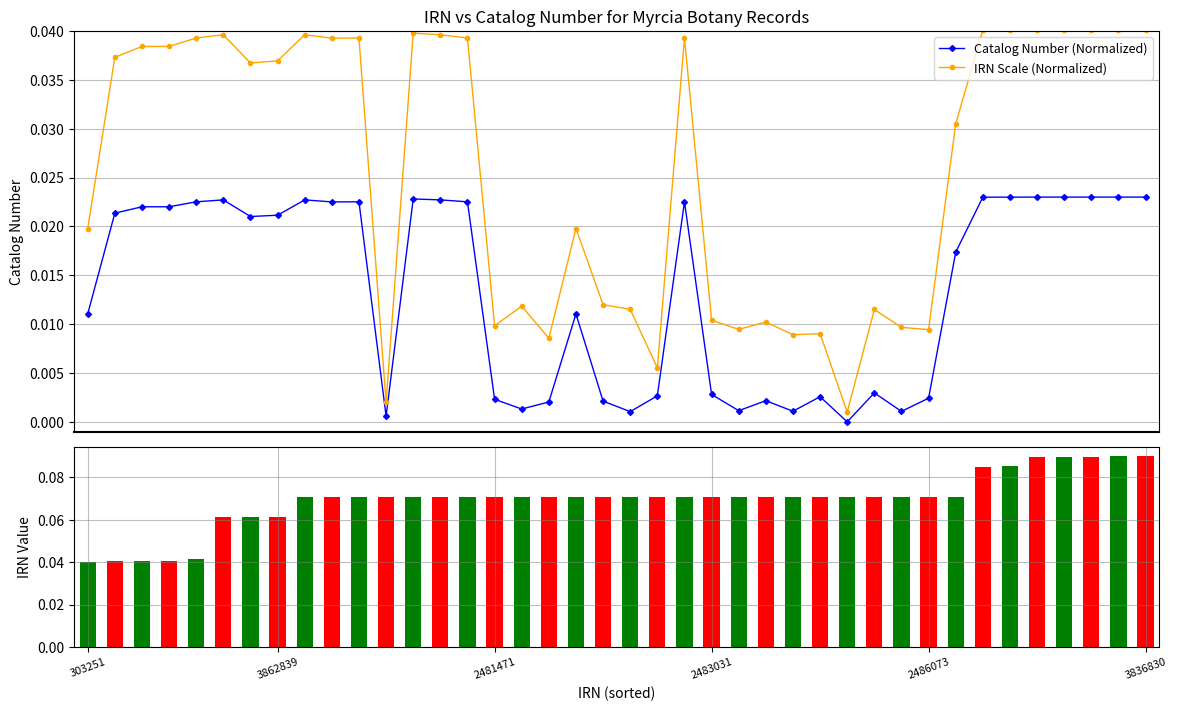

Reading right to left, transcribe all the data shown in this chart.

Catalog Number (Normalized): 0.0	0.0	0.0	0.0	0.0	0.0	0.0	0.0	0.0	0.0	0.0	0.0	0.0	0.0	0.0	0.0	0.0	0.0	0.0	0.0	0.0	0.0	0.0	0.0	0.0	0.0	0.0	0.0	0.0	0.0	0.0	0.0	0.0	0.0	0.0	0.0	0.0	0.0	0.0	0.0
IRN Scale (Normalized): 0.0	0.0	0.0	0.0	0.0	0.0	0.0	0.0	0.0	0.0	0.0	0.0	0.0	0.0	0.0	0.0	0.0	0.0	0.0	0.0	0.0	0.0	0.0	0.0	0.0	0.0	0.0	0.0	0.0	0.0	0.0	0.0	0.0	0.0	0.0	0.0	0.0	0.0	0.0	0.0
IRN Value: 0.1	0.1	0.1	0.1	0.1	0.1	0.1	0.1	0.1	0.1	0.1	0.1	0.1	0.1	0.1	0.1	0.1	0.1	0.1	0.1	0.1	0.1	0.1	0.1	0.1	0.1	0.1	0.1	0.1	0.1	0.1	0.1	0.1	0.1	0.1	0.0	0.0	0.0	0.0	0.0